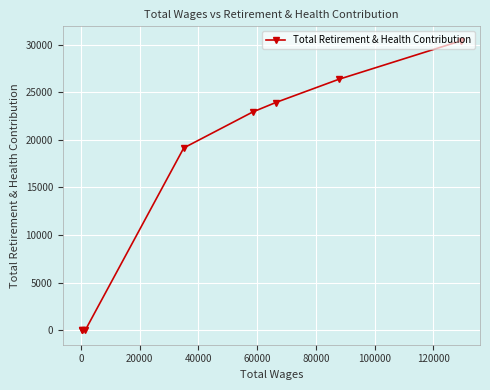

What is the greatest value displayed?

30407